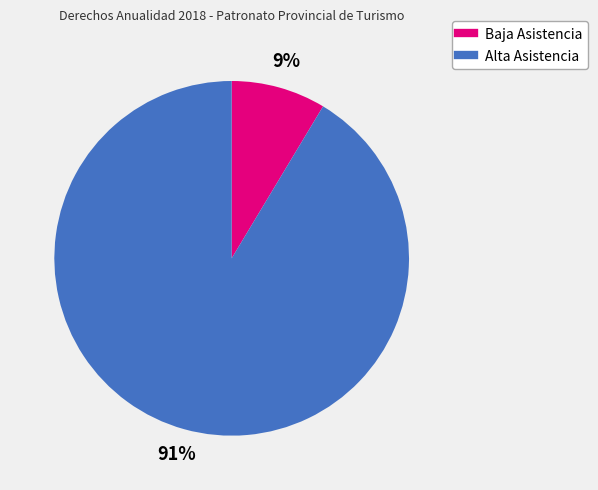

Does any single category account for the majority?

Yes